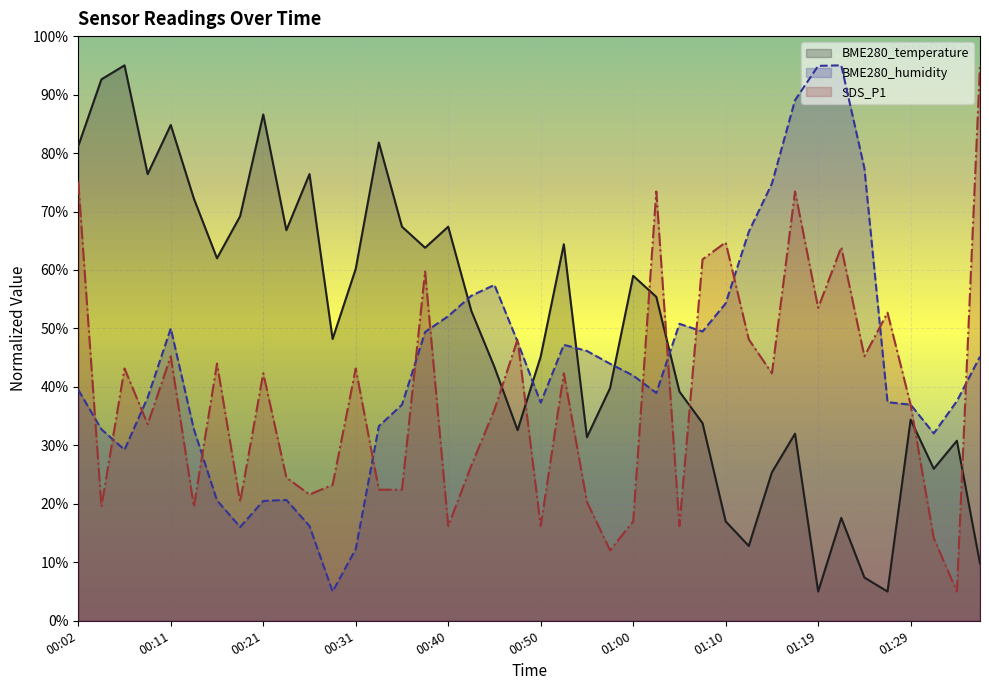

Between which two adjacent categories do SDS_P1 and BME280_humidity first intersect?

00:02 and 00:04